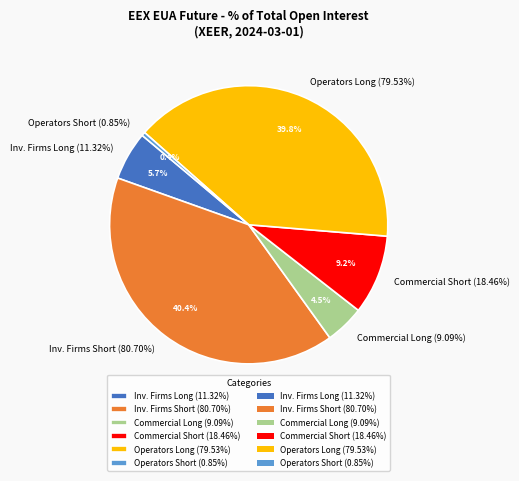

What portion of the pie excludes Commercial Undertakings (Long)?

95.5%